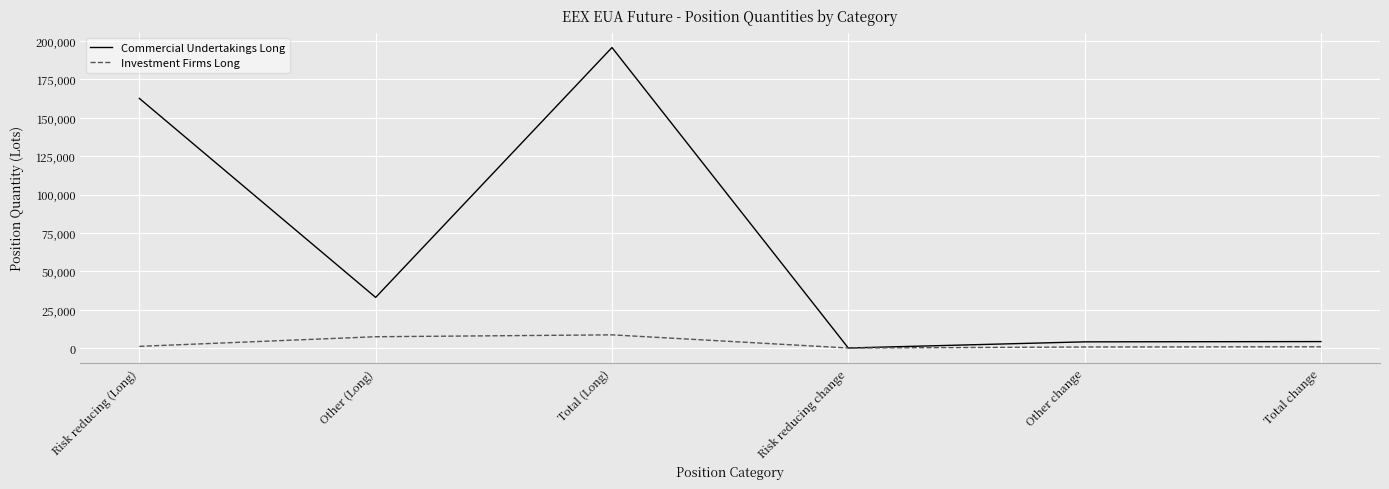

At how many categories does at least one series exceed 182236?

1